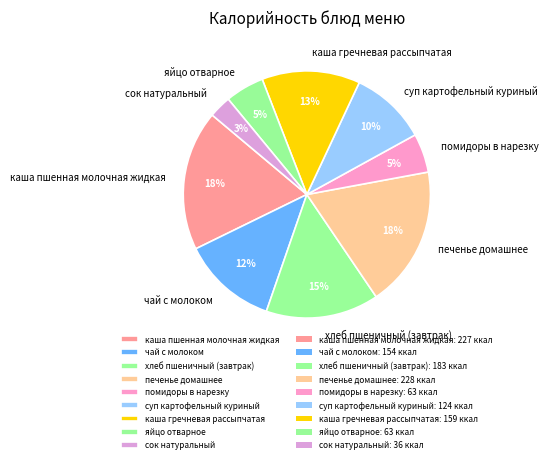

To the nearest percent, what portion does каша гречневая рассыпчатая represent?

13%